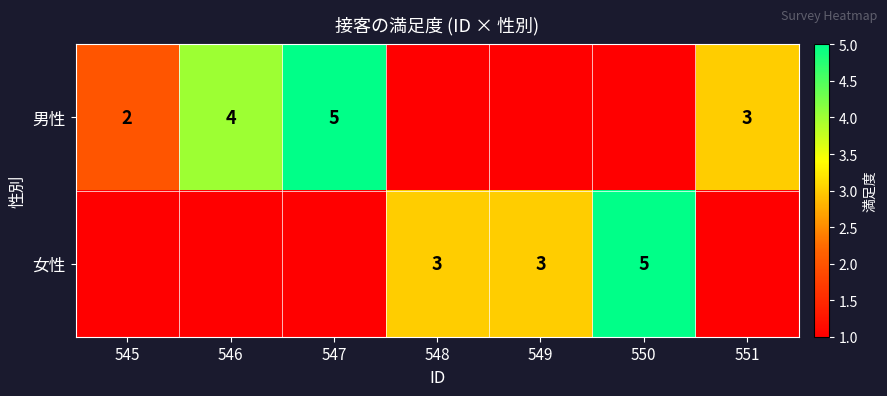

The 女性 series shows 4 at 549. True or false?

False